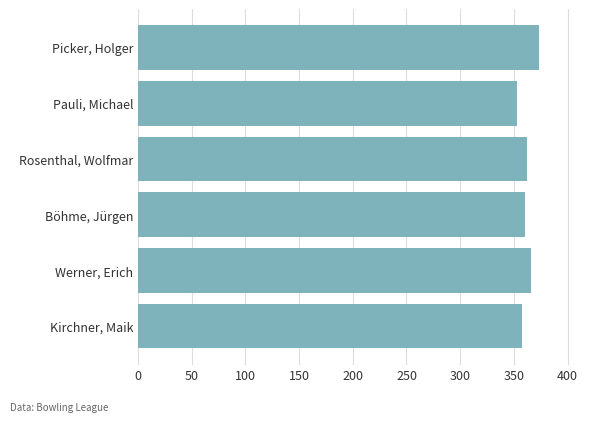

Reading top to bottom, transcribe all the data shown in this chart.

Picker, Holger=373	Pauli, Michael=353	Rosenthal, Wolfmar=362	Böhme, Jürgen=360	Werner, Erich=366	Kirchner, Maik=358